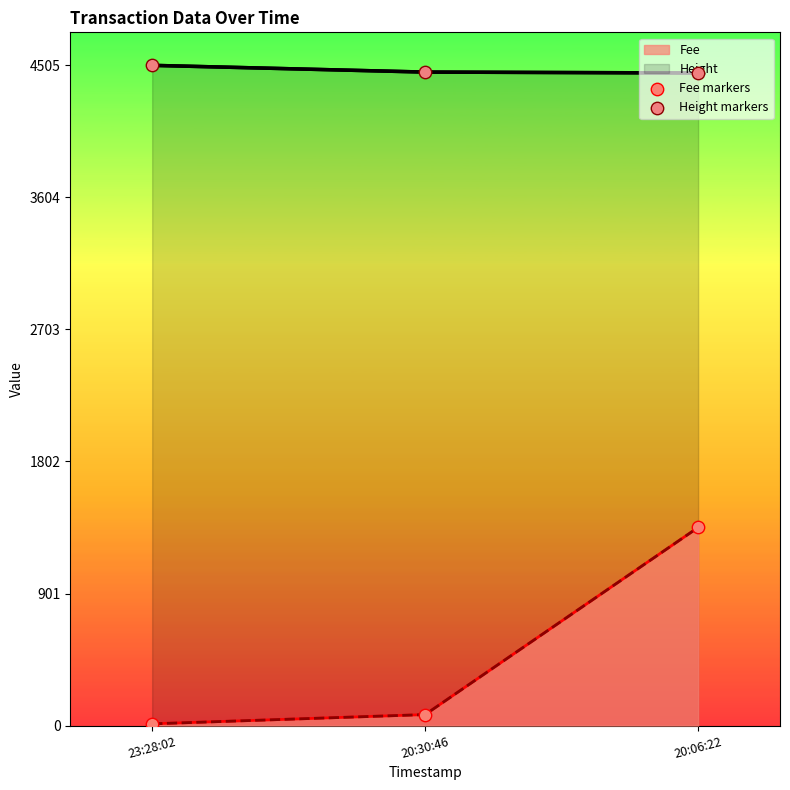

Rank the series at 23:28:02 from highest to lowest value.

Height, Fee